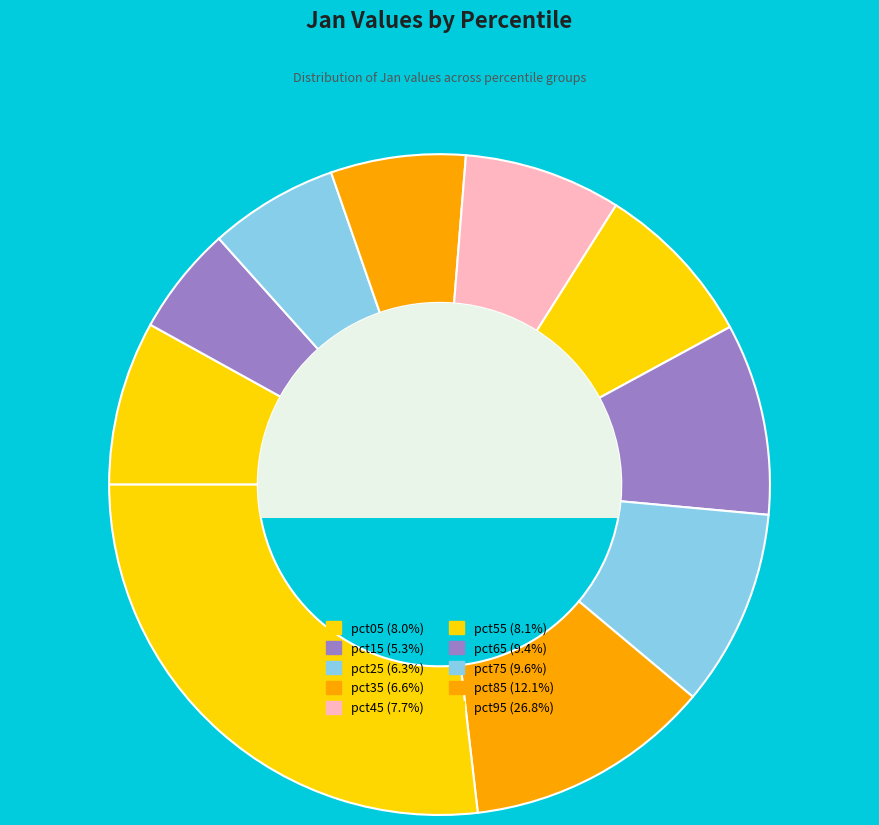

Do pct45 and pct95 together represent more than half of the pie?

No